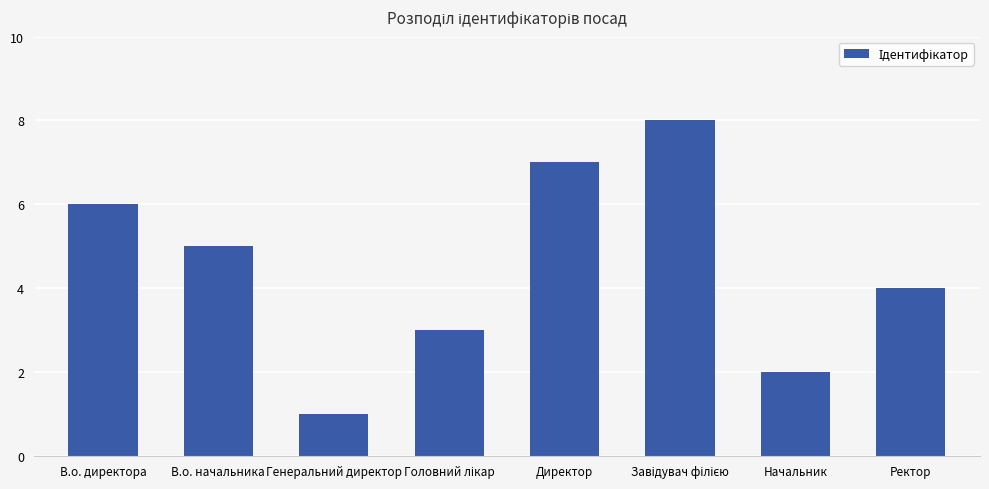

What is the label of the 8th bar from the right?

В.о. директора